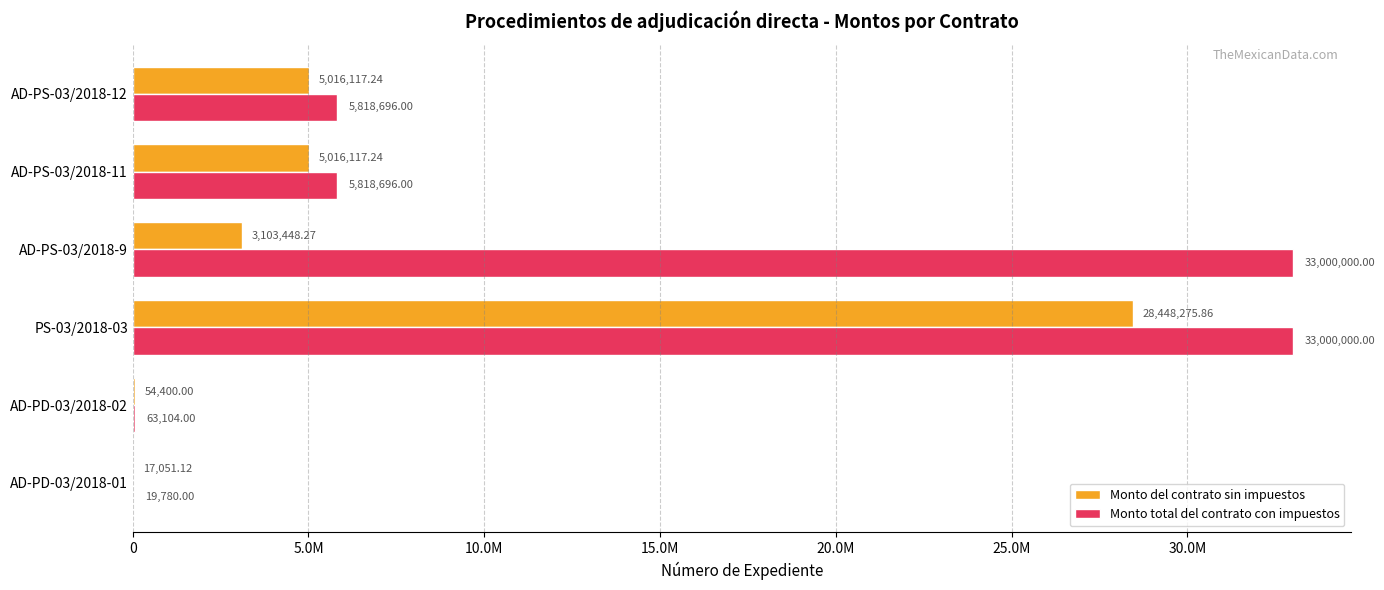

What is the sum of all Monto total del contrato con impuestos values?

77720276.0